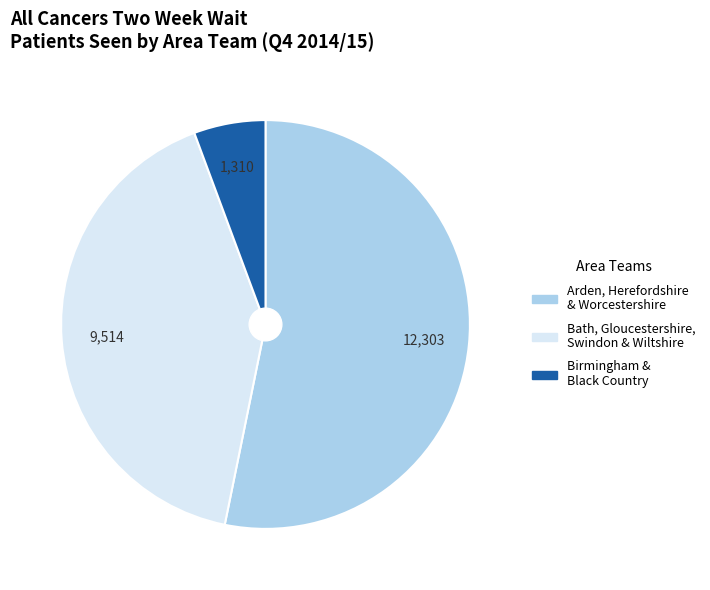

How many segments does this pie chart have?

3